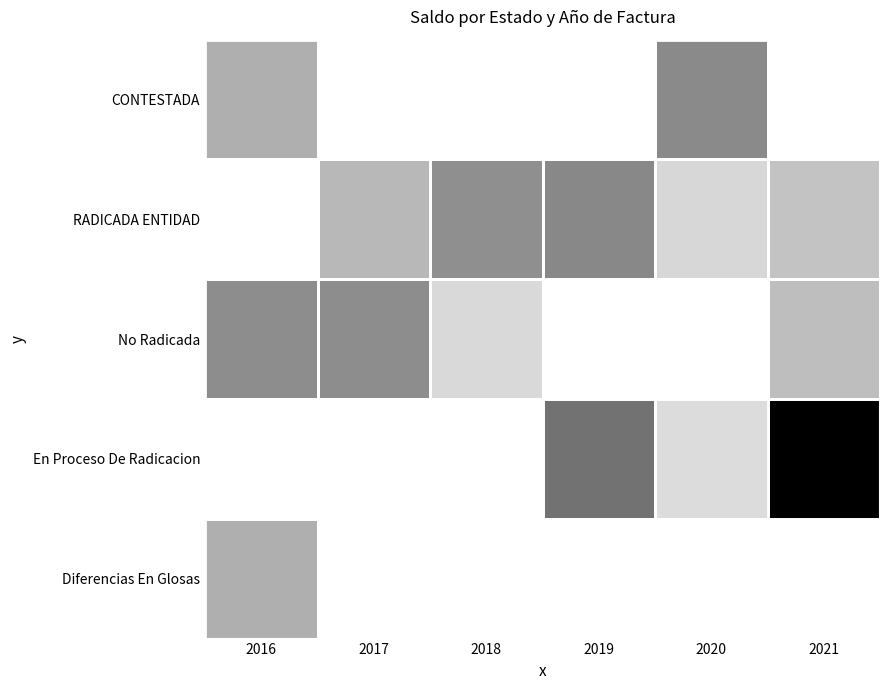

At how many categories does at least one series exceed 2289176?

1